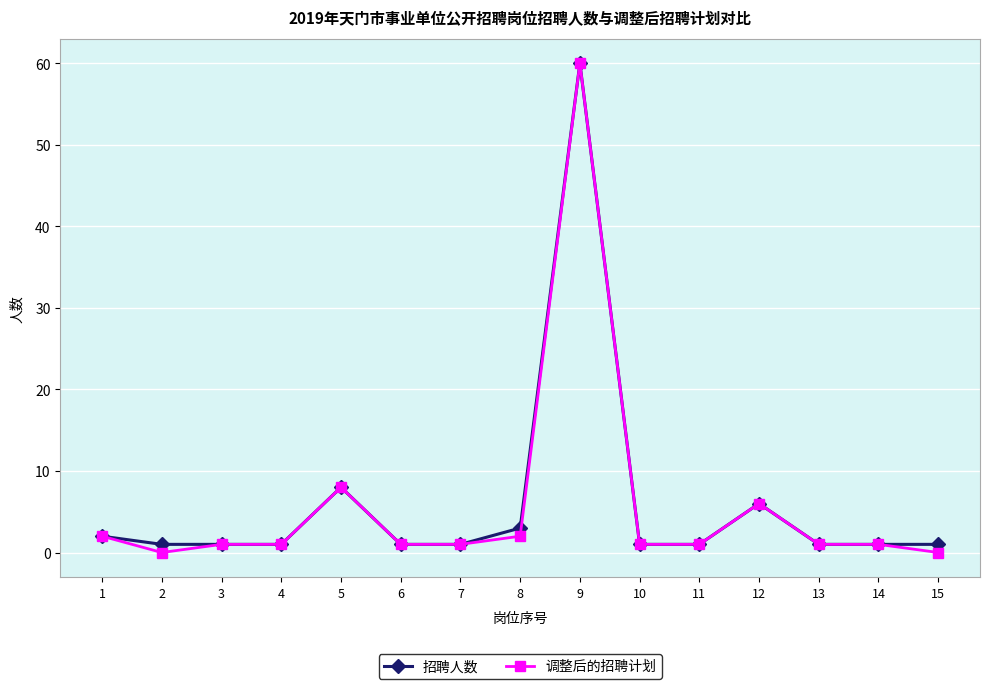

Reading left to right, extract all data points from this chart.

招聘人数: 2	1	1	1	8	1	1	3	60	1	1	6	1	1	1
调整后的招聘计划: 2	0	1	1	8	1	1	2	60	1	1	6	1	1	0